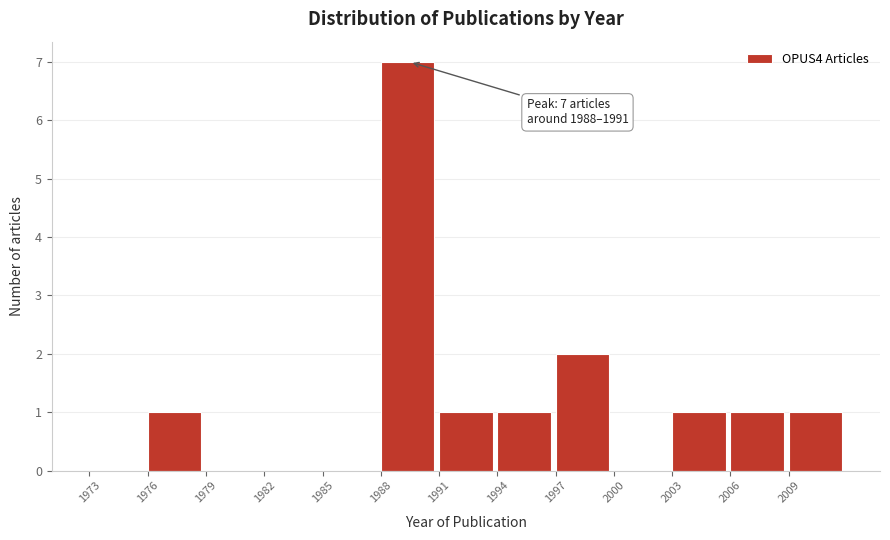

Which range on the x-axis has the tallest bar?

1988 to 1991